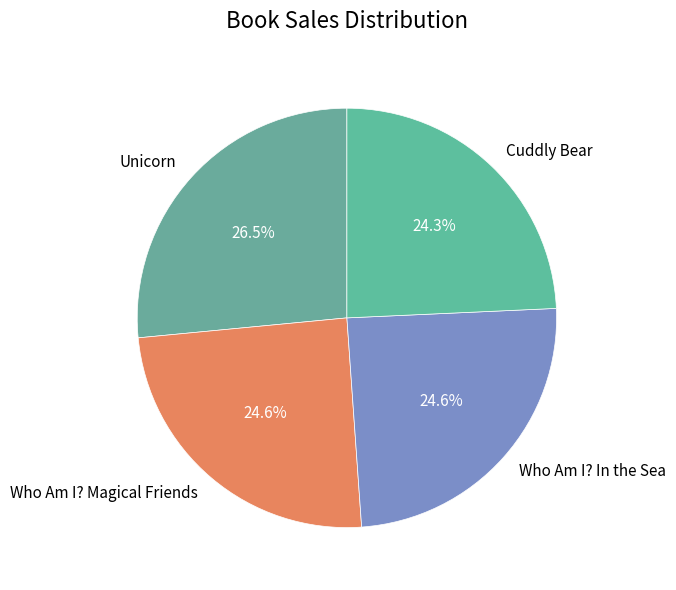

Which category has the biggest portion of the pie?

Unicorn